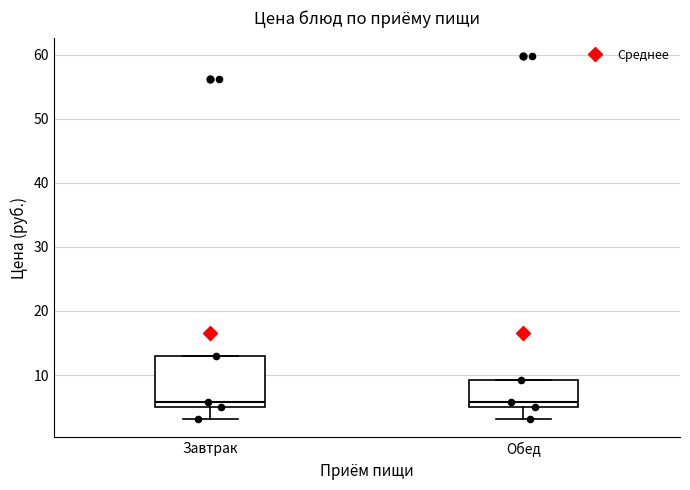

Where does the median line of the box for Завтрак sit on the y-axis? The values are not printed on the chart, so give them approximately, as read against the axis.

6